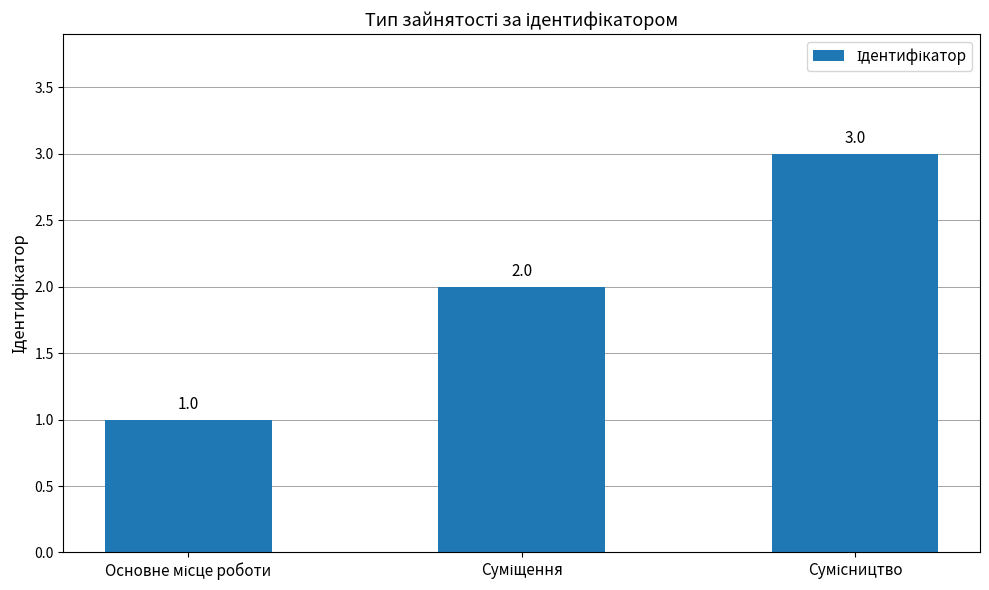

Count the values in the range 1 to 3.

3